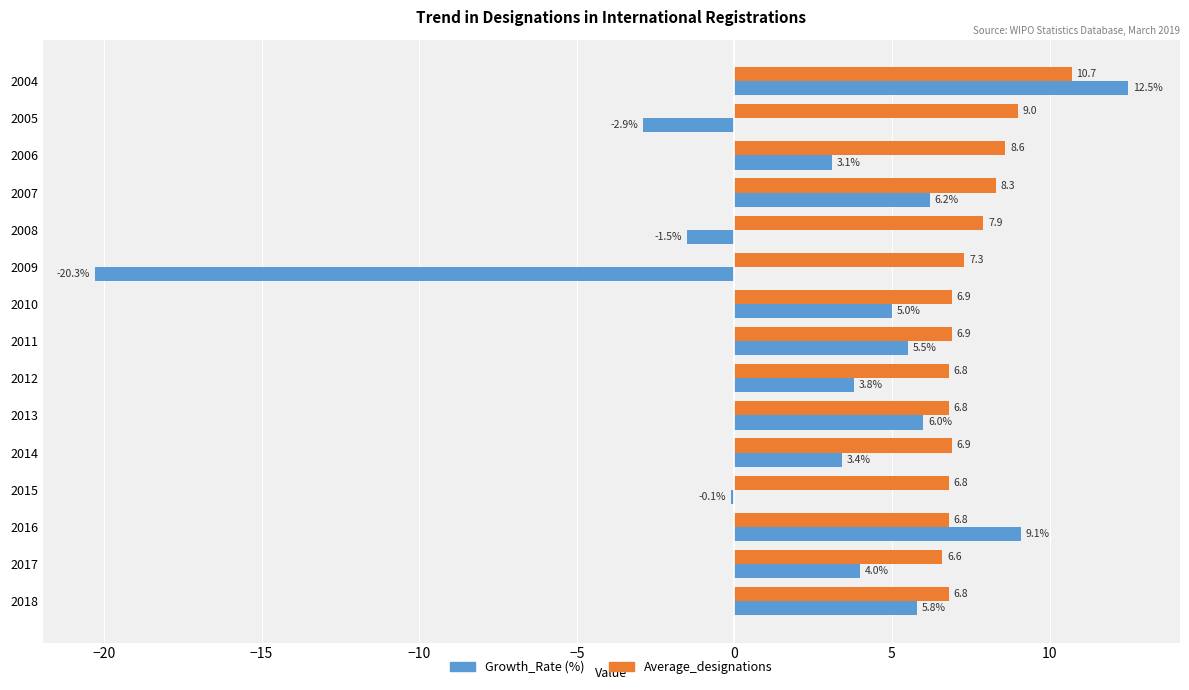

Which label corresponds to the largest value in the chart?

2004